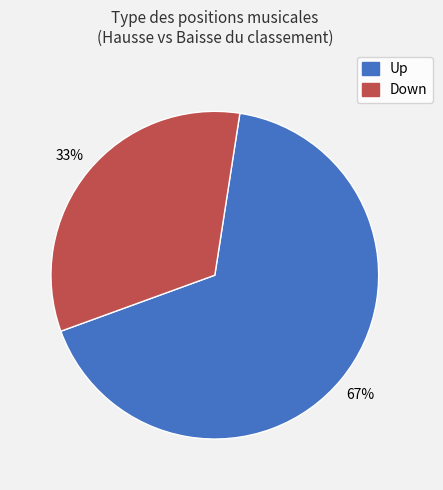

To the nearest percent, what is the difference between the largest and smallest slice percentages?

34%